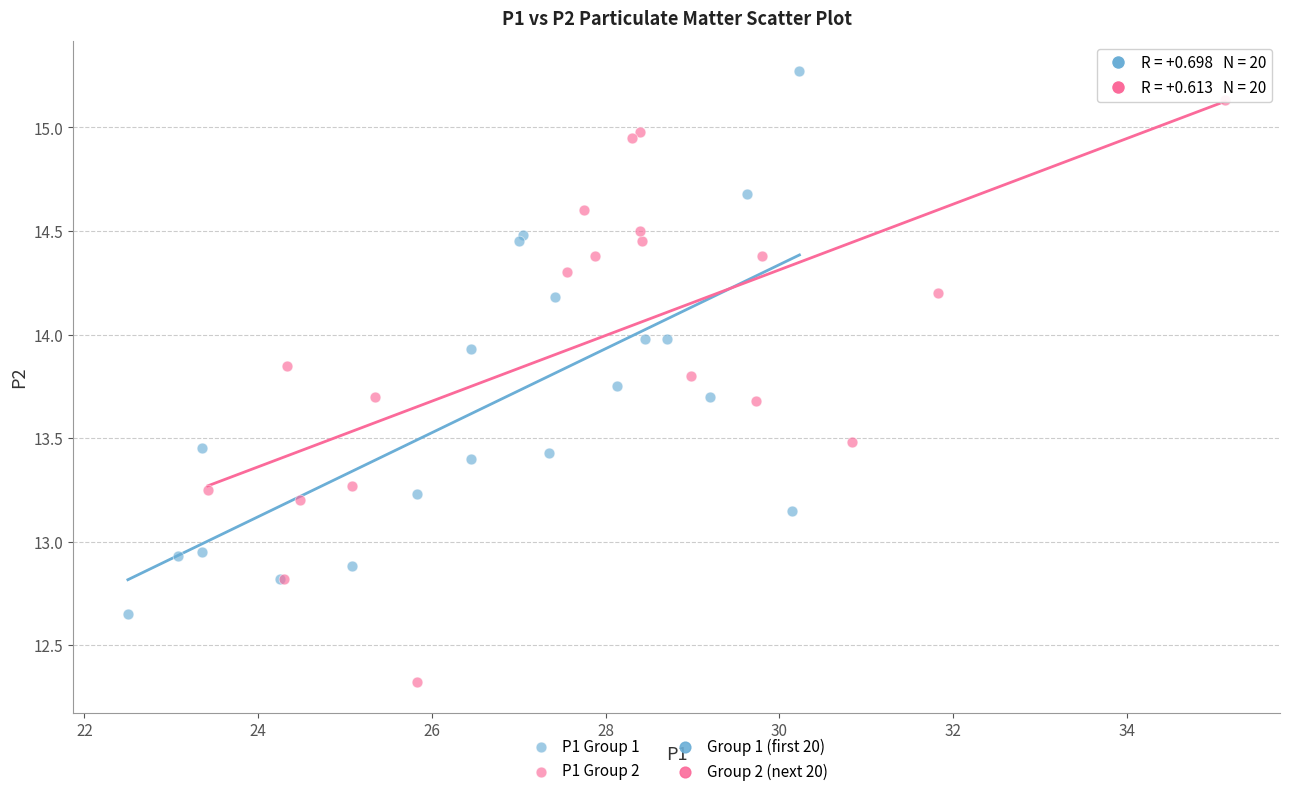

Which series contains the lowest Y value?

P1 Group 2